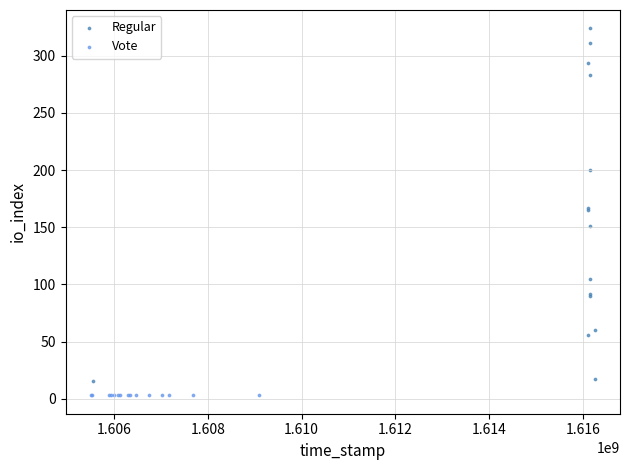

Which series reaches the maximum Y coordinate?

Regular